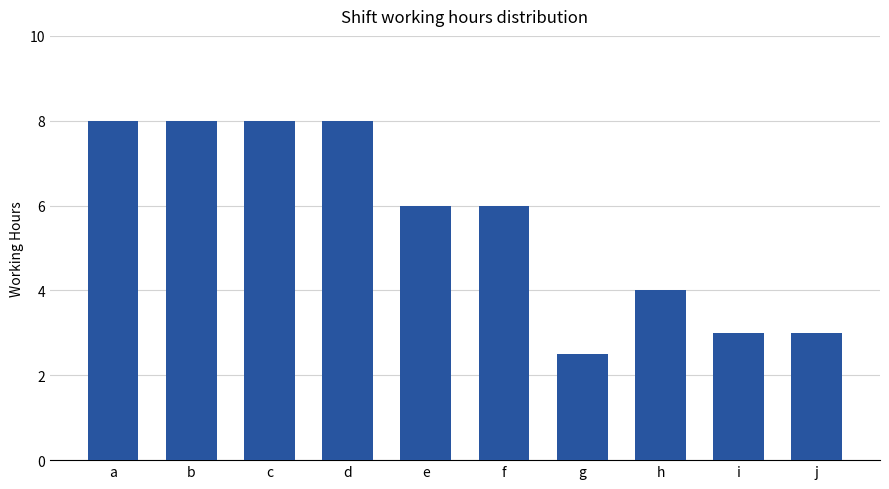

How many categories are shown in the chart?

10